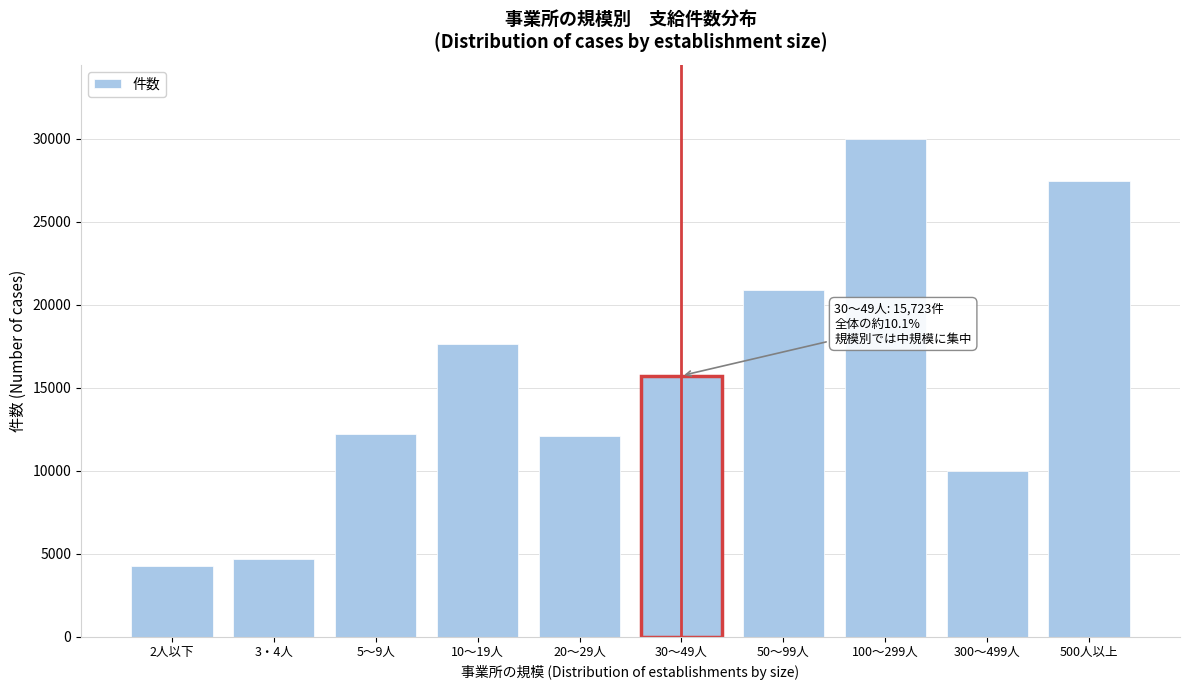

What is the value of the 10th bar from the left?

27445